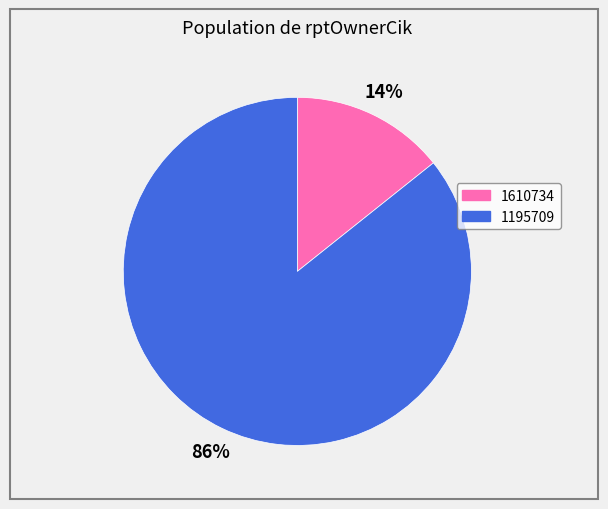

Is it true that 1610734 is 14% of the pie?

True